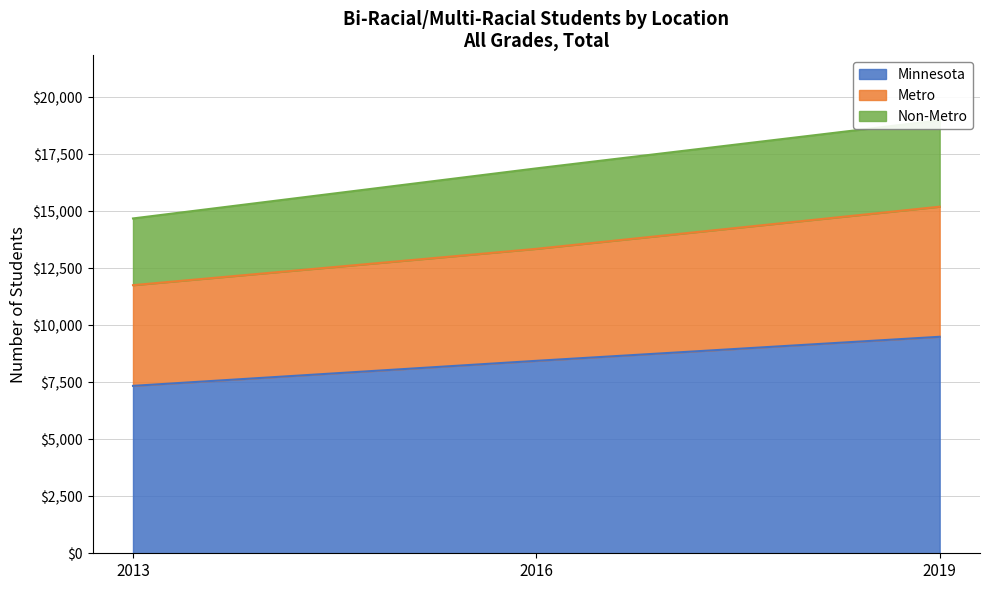

Which category has the lowest value in the Minnesota series?

2013